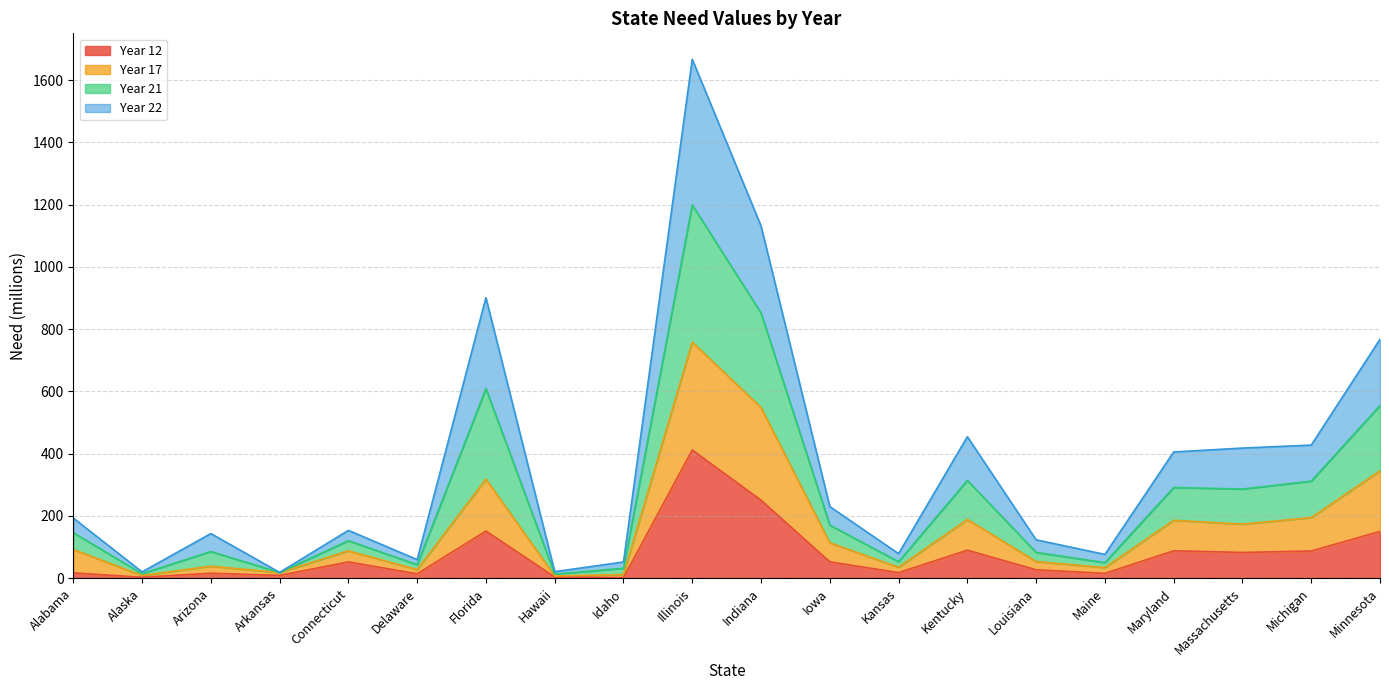

Between Illinois and Florida, which is larger?

Illinois